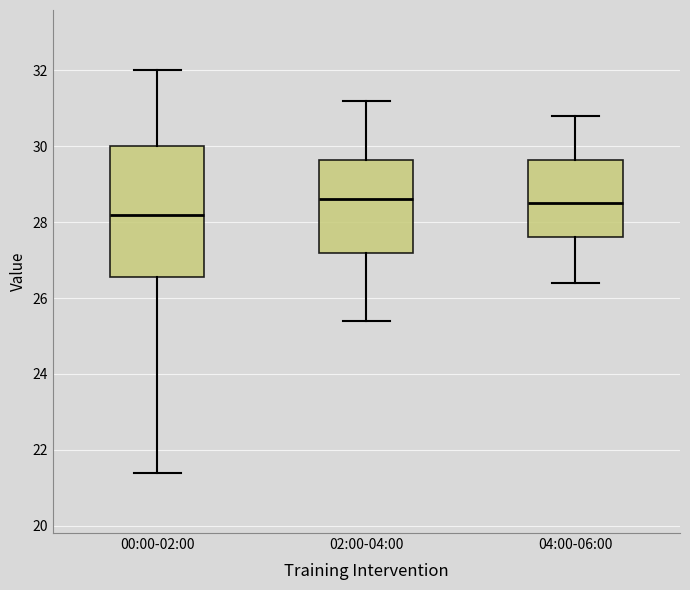

Which box's median line is the lowest?

00:00-02:00